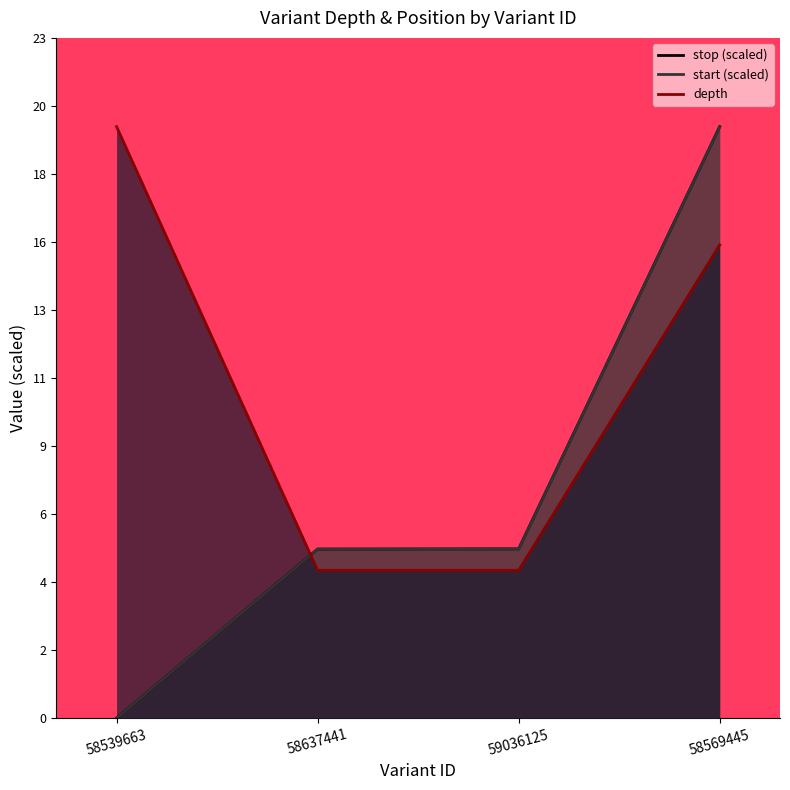

Where does the start series first go above 5?

58637441